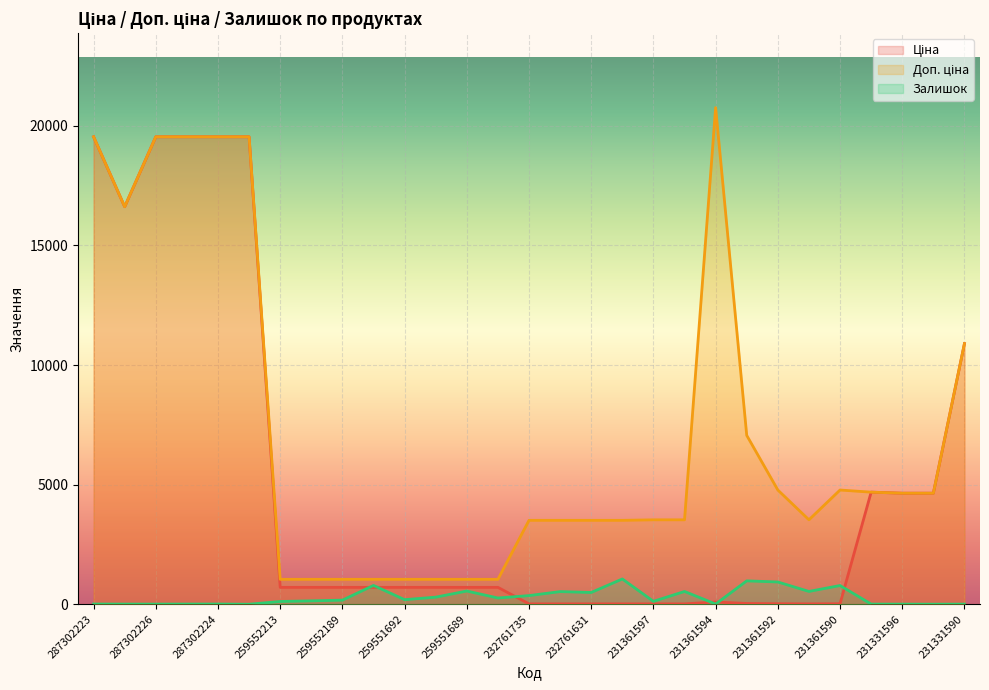

What is the difference between the highest and lowest values at 259551692?

851.0